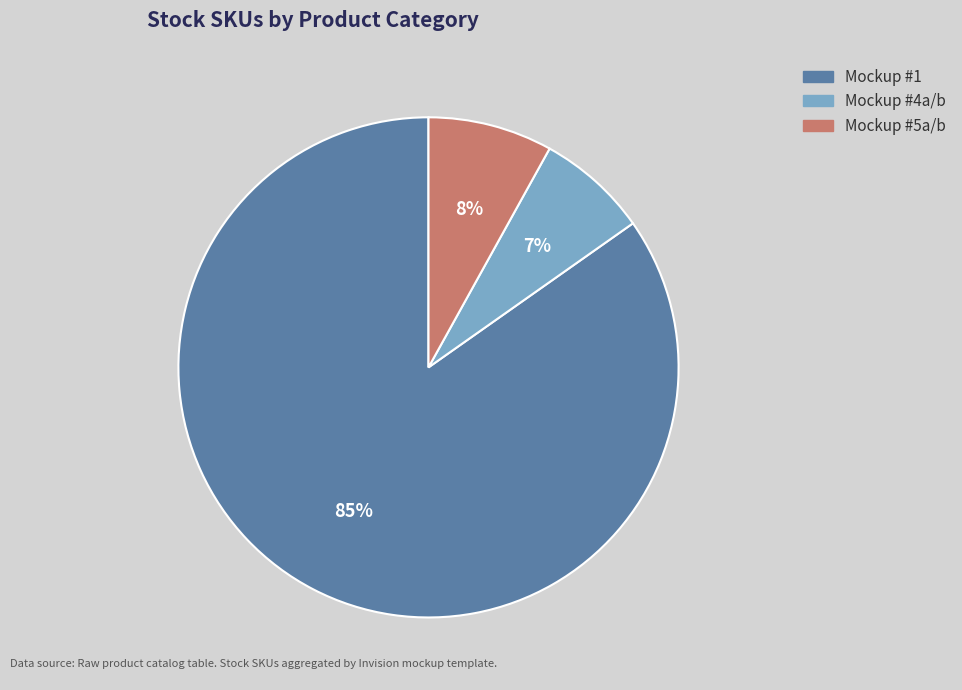

How many slices are in this pie chart?

3